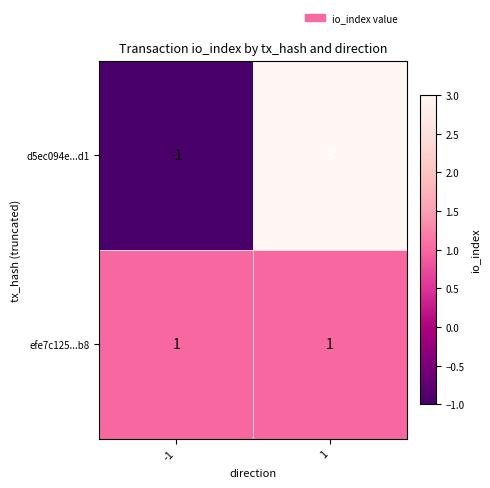

How many data points does each series have?

2